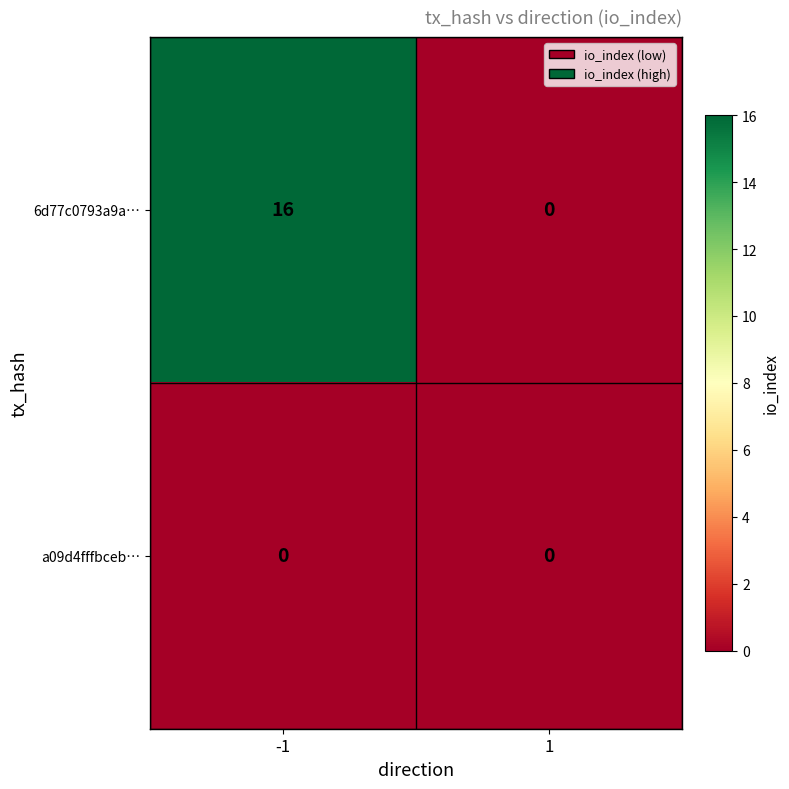

Reading left to right, extract all data points from this chart.

6d77c0793a9a…: 16	0
a09d4fffbceb…: 0	0